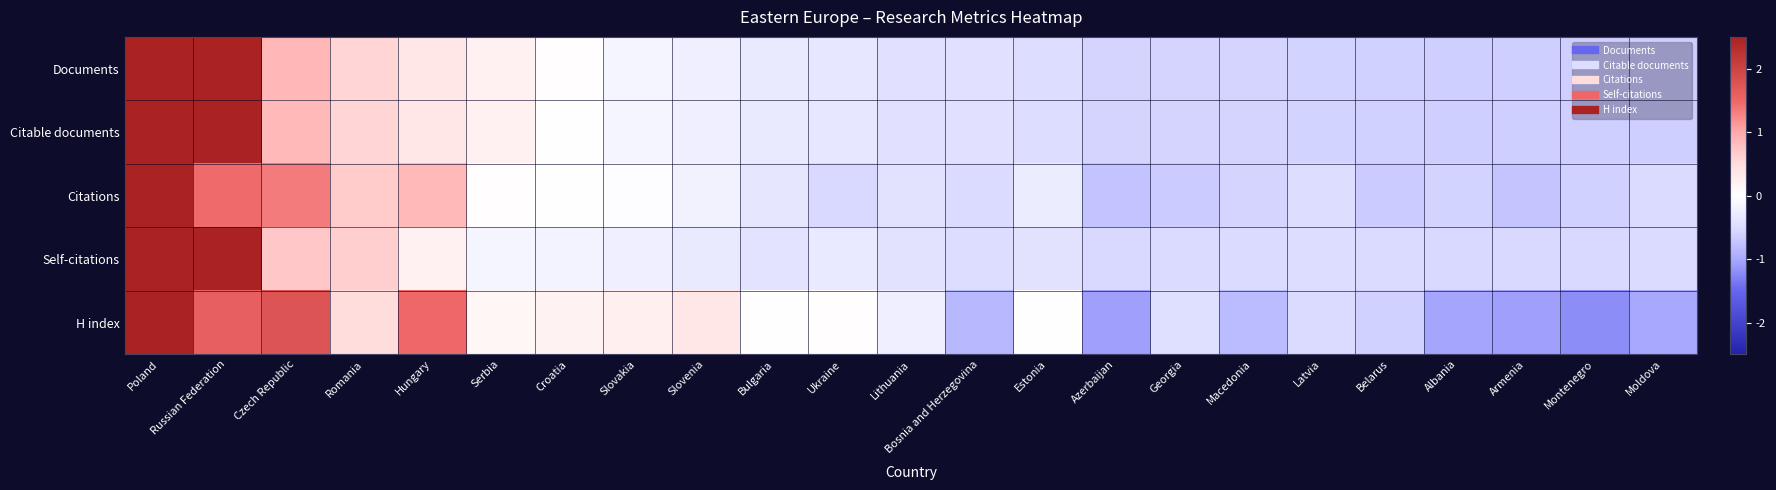

What is the smallest value displayed?

-1.2